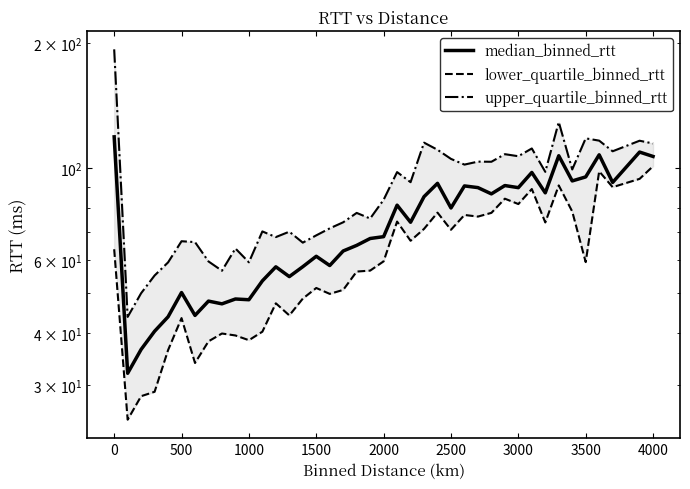

List the series in order of their overall mean, highest first.

upper_quartile_binned_rtt, median_binned_rtt, lower_quartile_binned_rtt